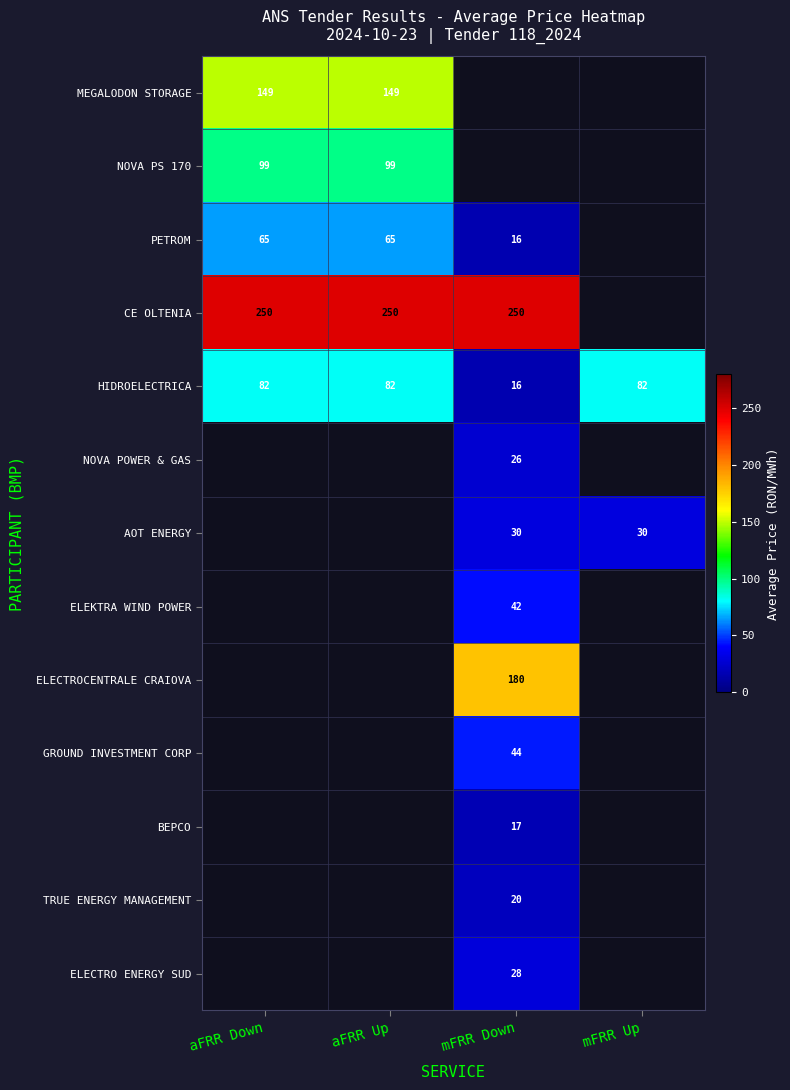

Is the value of CE OLTENIA at aFRR Up greater than the value of HIDROELECTRICA at aFRR Down?

Yes